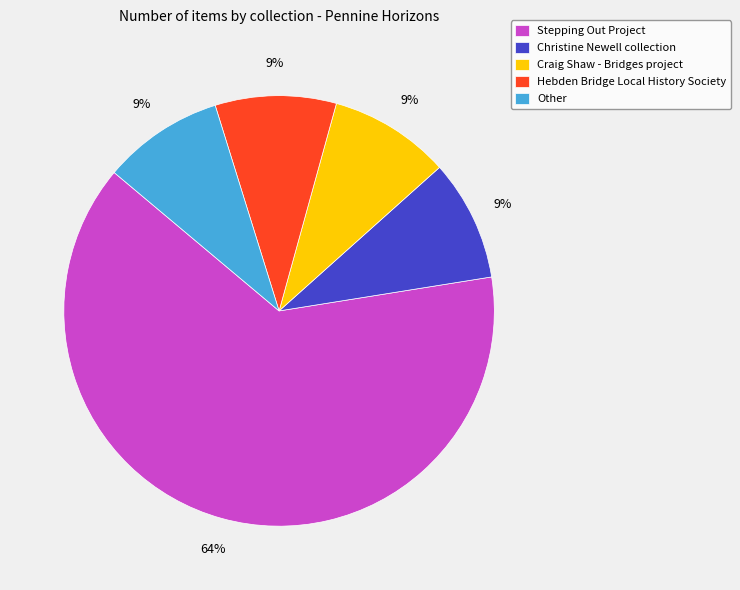

The Hebden Bridge Local History Society slice represents 9% of the pie. True or false?

True